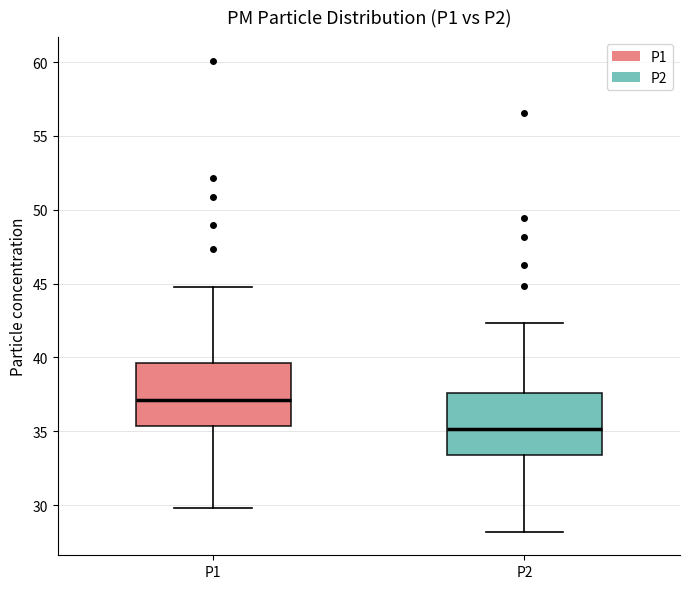

Which box has the lowest median line?

P2